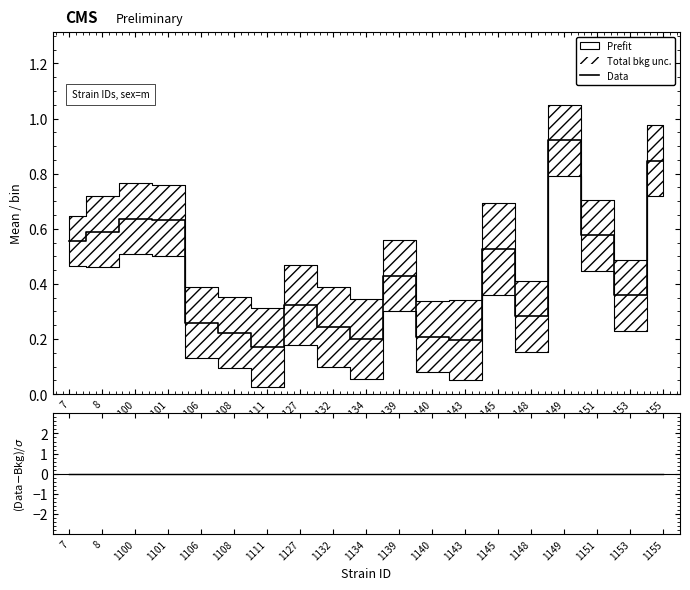

At how many categories does at least one series exceed 0?

19